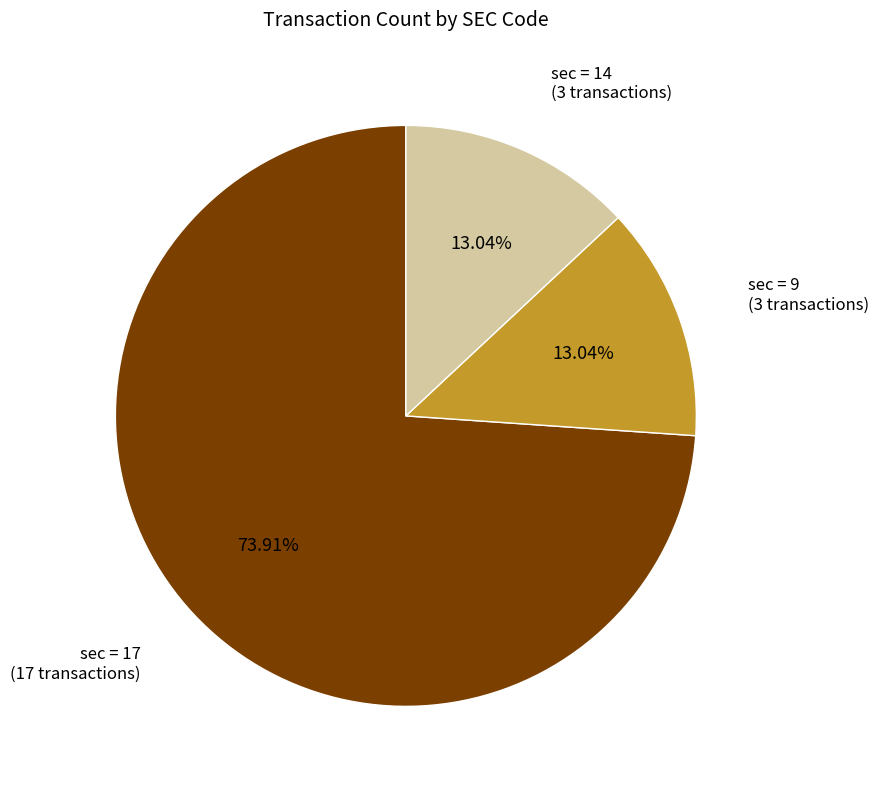

Is there any slice that represents more than half of the pie?

Yes